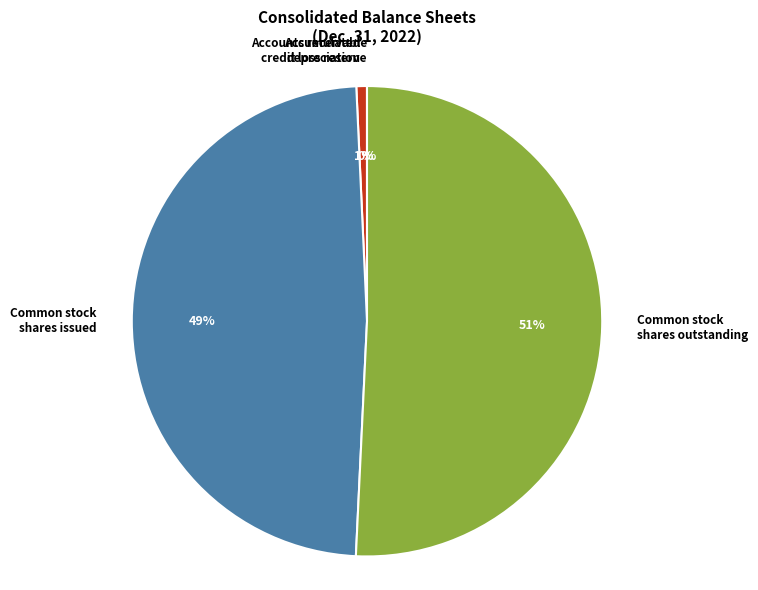

To the nearest percent, what percentage of the pie is Common stock shares issued?

49%